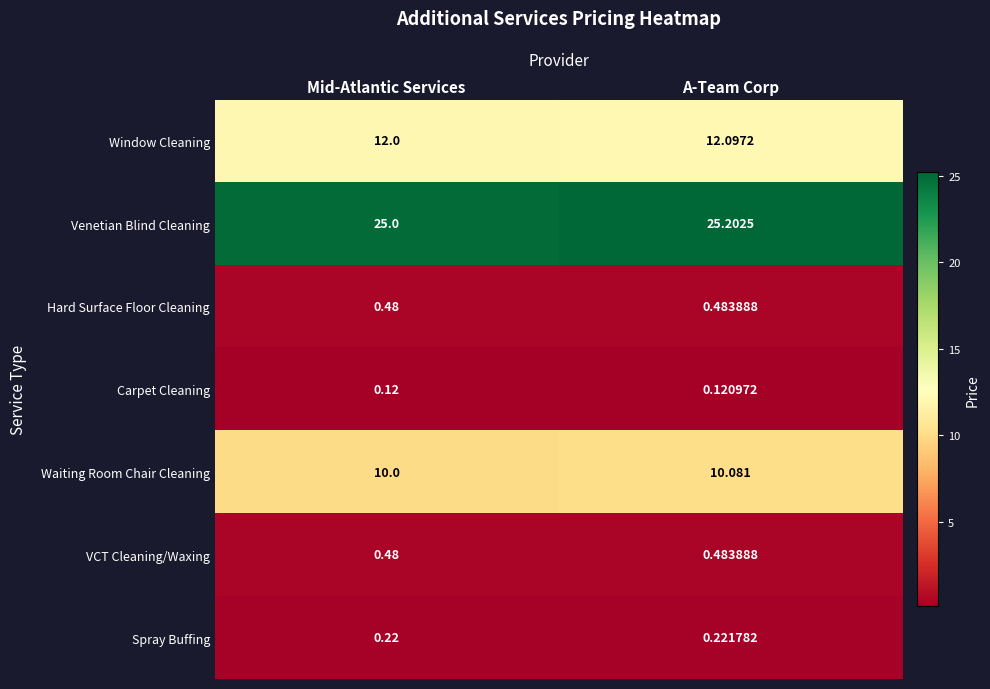

What is the spread (max minus min) of values at Mid-Atlantic Services?

24.9